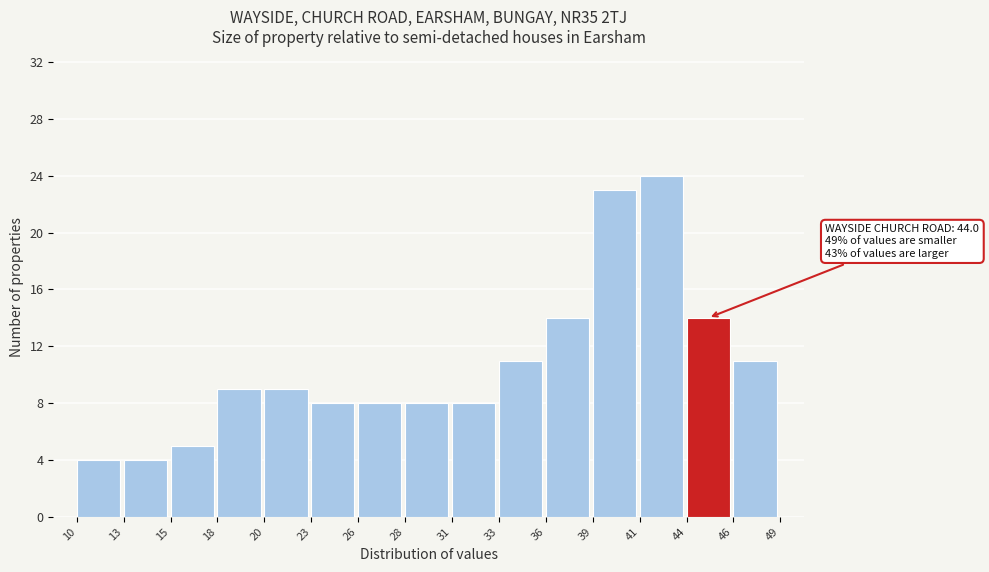

Reading left to right, extract all data points from this chart.

4	4	5	9	9	8	8	8	8	11	14	23	24	14	11